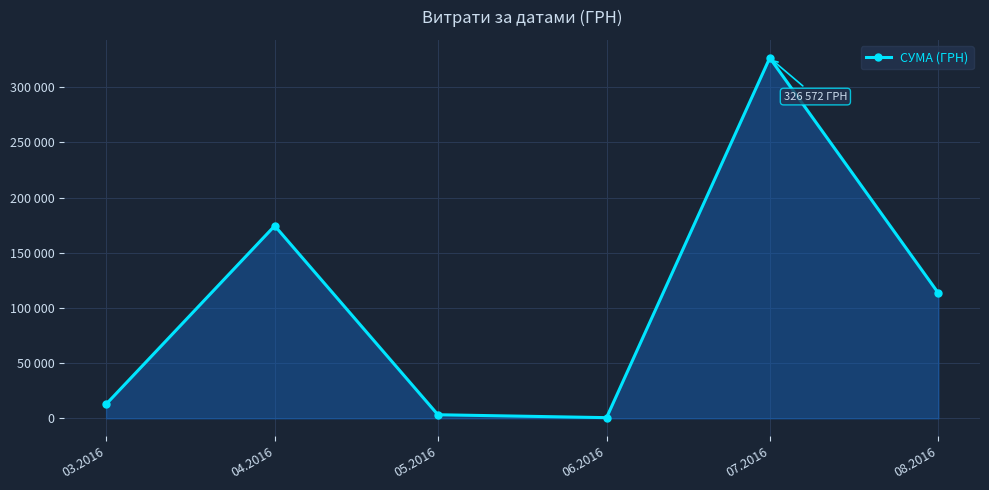

What is the change in value from 04.2016 to 05.2016?

-171209.4